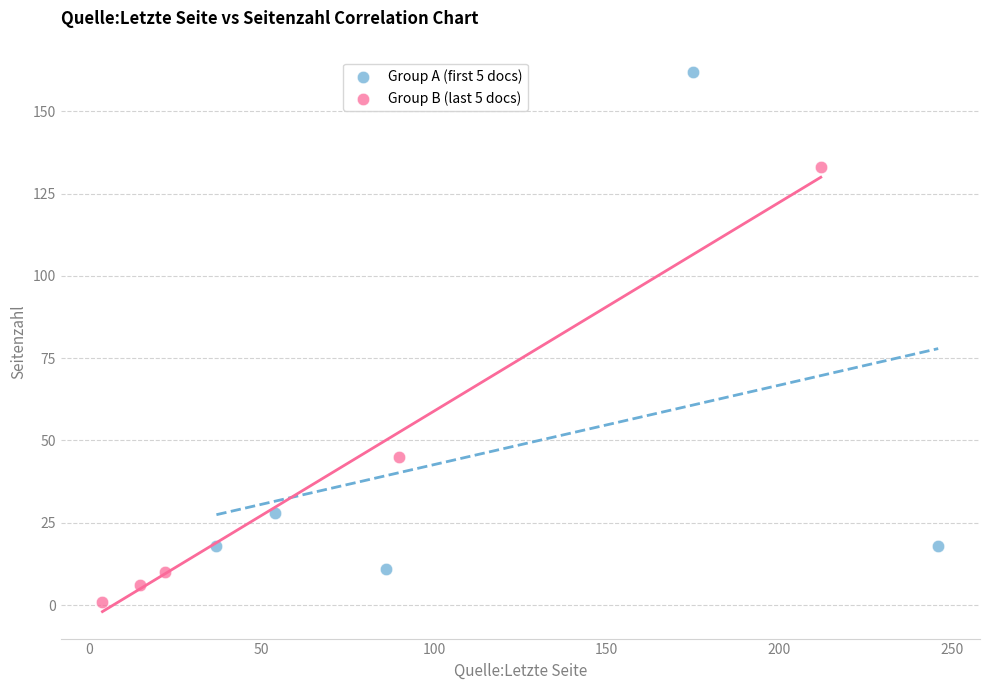

Which series contains the highest Y value?

Group A (first 5 docs)